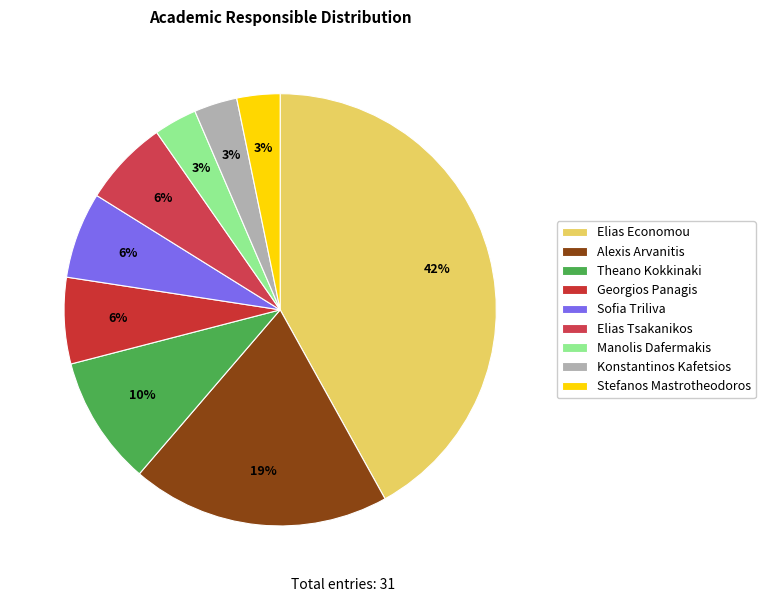

Which slice is the smallest?

Manolis Dafermakis